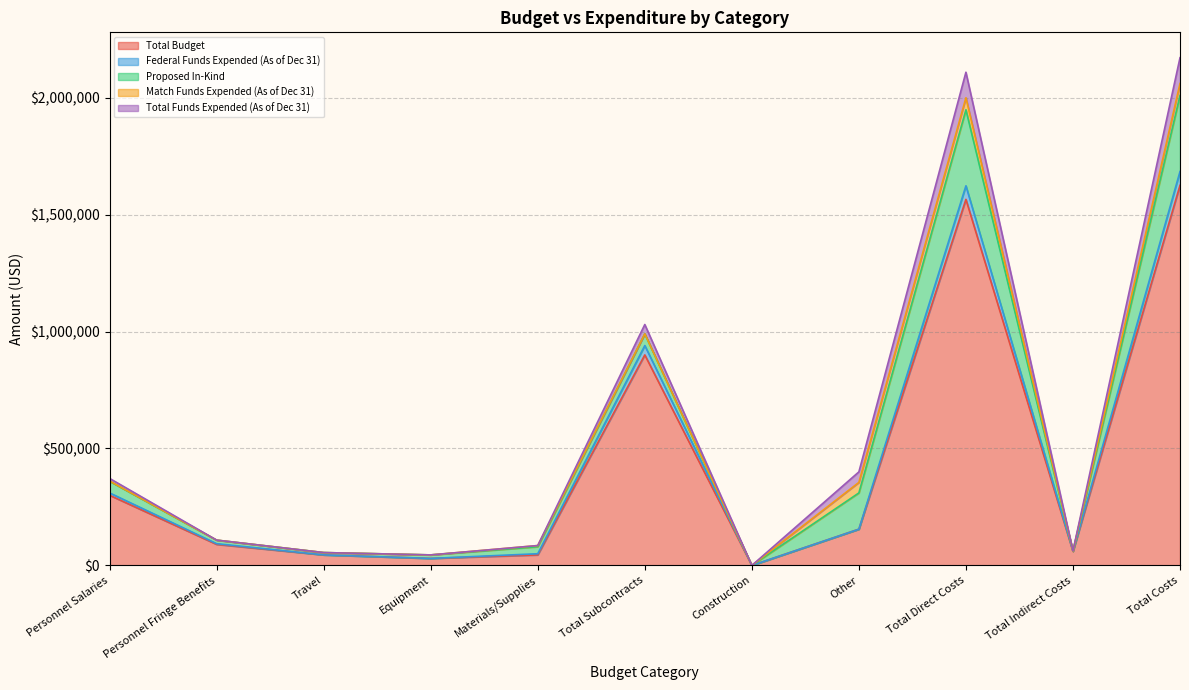

Reading left to right, extract all data points from this chart.

Total Budget: Personnel Salaries=300000	Personnel Fringe Benefits=90000	Travel=45000	Equipment=30000	Materials/Supplies=45000	Total Subcontracts=900000	Construction=0	Other=155000	Total Direct Costs=1565000	Total Indirect Costs=60000	Total Costs=1625000
Federal Funds Expended (As of Dec 31): Personnel Salaries=10000	Personnel Fringe Benefits=3000	Travel=0	Equipment=0	Materials/Supplies=5000	Total Subcontracts=40000	Construction=0	Other=0	Total Direct Costs=58000	Total Indirect Costs=1000	Total Costs=59000
Proposed In-Kind: Personnel Salaries=50000	Personnel Fringe Benefits=15000	Travel=10000	Equipment=15000	Materials/Supplies=30000	Total Subcontracts=50000	Construction=0	Other=155000	Total Direct Costs=325000	Total Indirect Costs=0	Total Costs=325000
Match Funds Expended (As of Dec 31): Personnel Salaries=1000	Personnel Fringe Benefits=300	Travel=0	Equipment=0	Materials/Supplies=5000	Total Subcontracts=0	Construction=0	Other=45000	Total Direct Costs=51300	Total Indirect Costs=0	Total Costs=51300
Total Funds Expended (As of Dec 31): Personnel Salaries=11000	Personnel Fringe Benefits=0	Travel=0	Equipment=0	Materials/Supplies=0	Total Subcontracts=40000	Construction=0	Other=45000	Total Direct Costs=109300	Total Indirect Costs=1000	Total Costs=110300